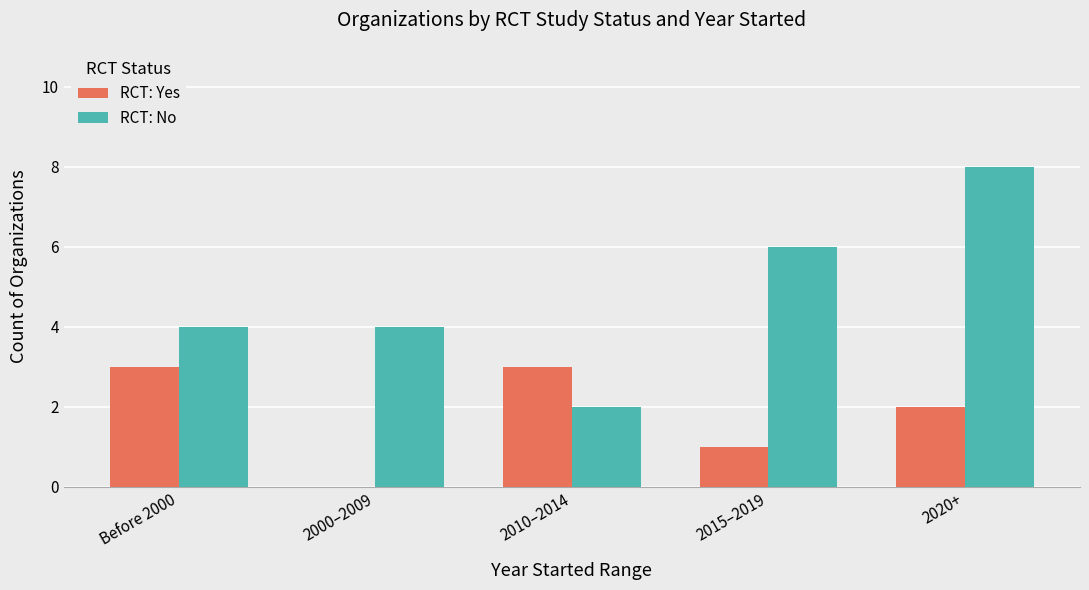

What are all the series names shown in the legend?

RCT: Yes, RCT: No